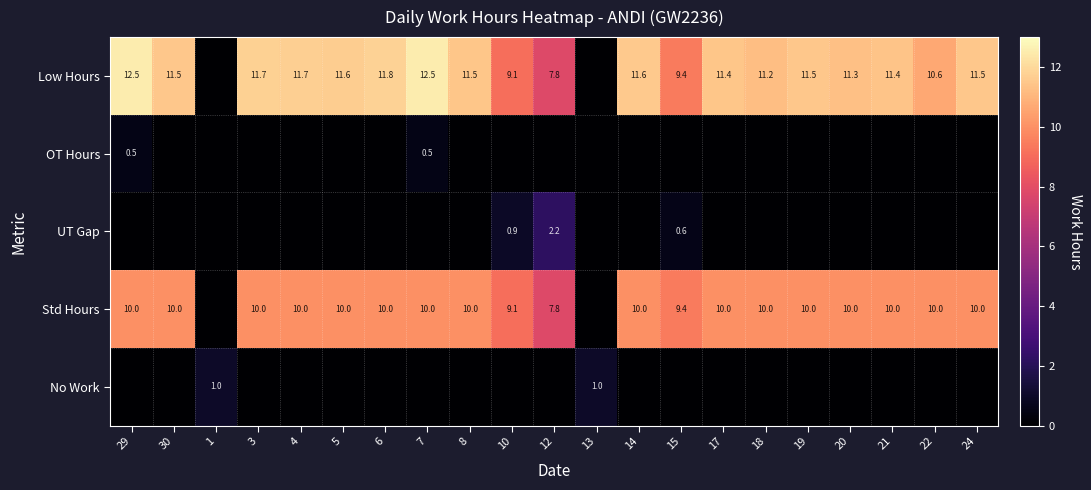

Is it true that Low Hours equals 11.2 at 18?

True